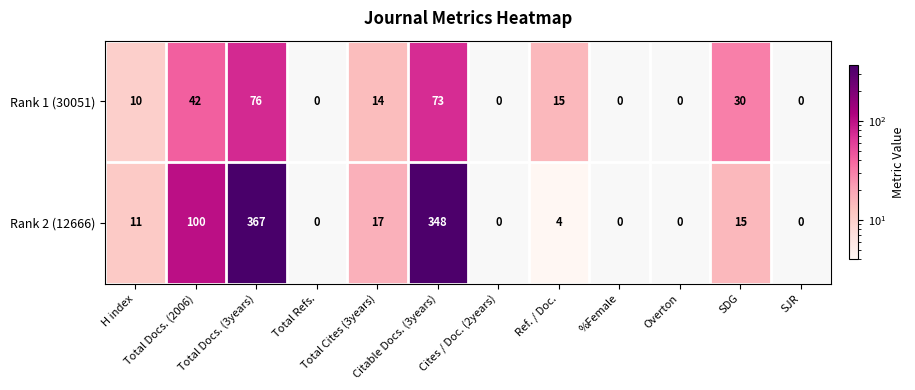

List the series in order of their overall mean, highest first.

Rank 2 (12666), Rank 1 (30051)